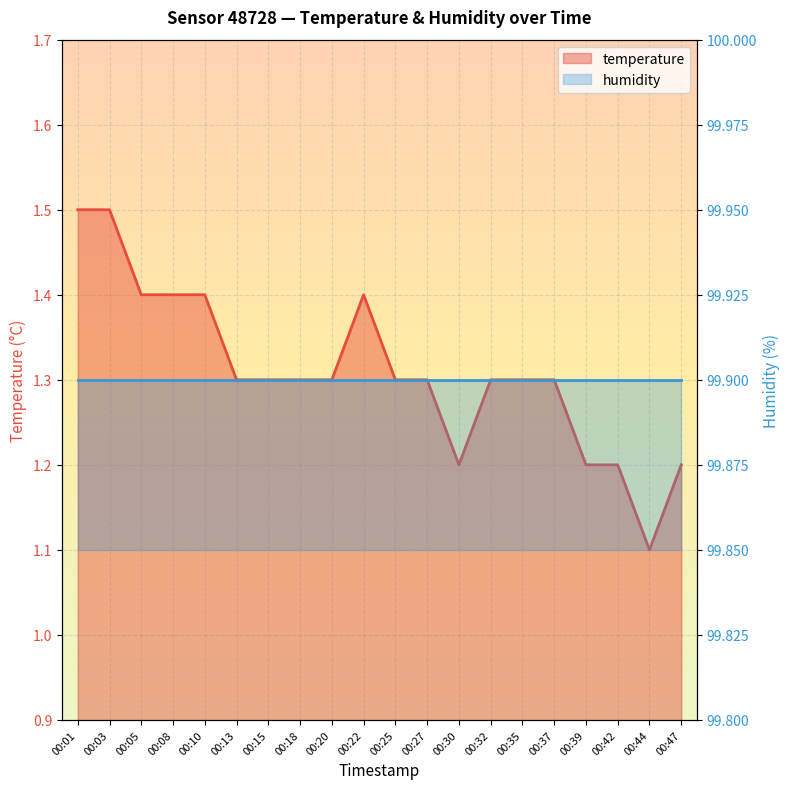

What is the ratio of the value at 00:05 to the value at 00:42?

1.2